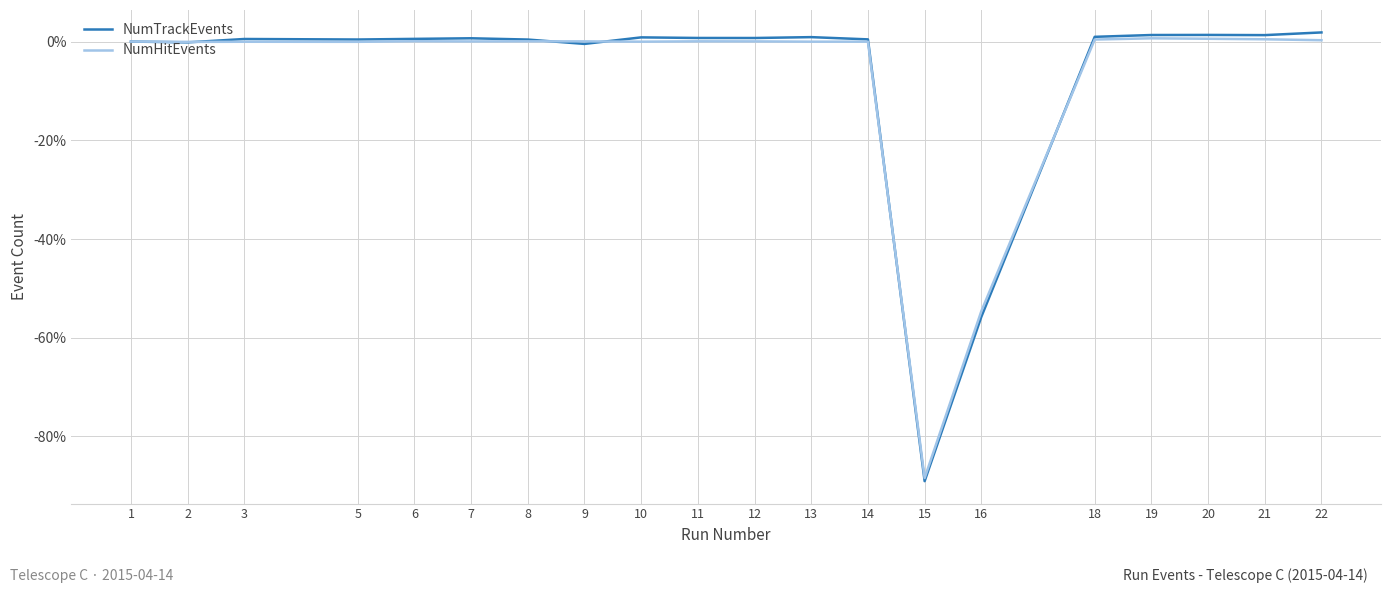

What is the minimum value for NumHitEvents?

-88.4